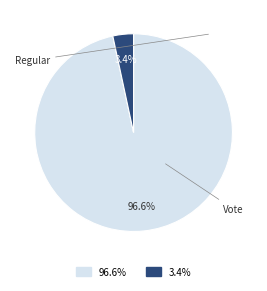

What percentage is the Regular slice, to the nearest percent?

97%